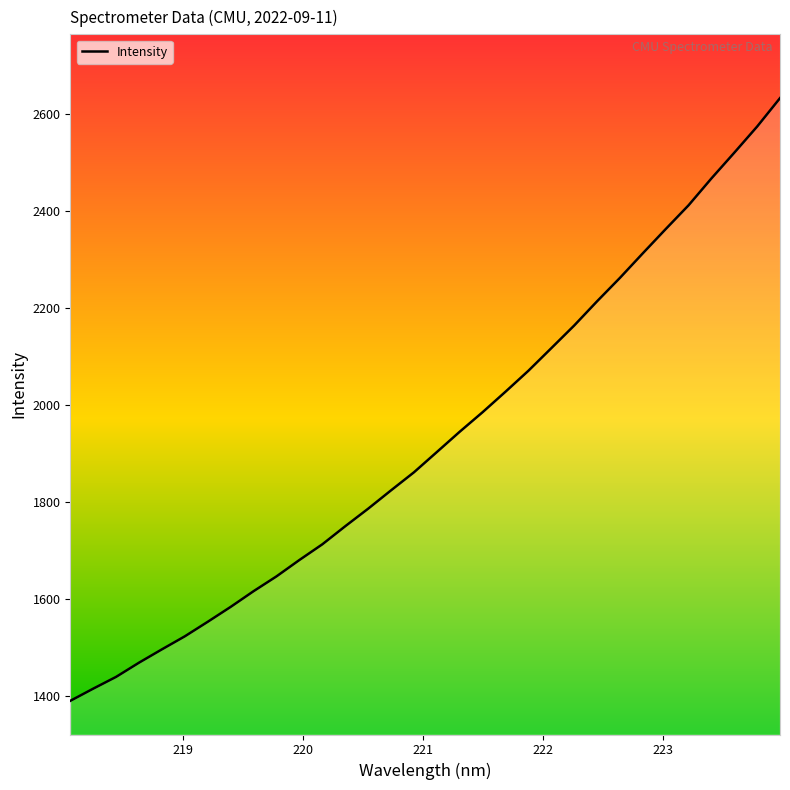

What is the difference between the maximum and minimum values?

1244.2